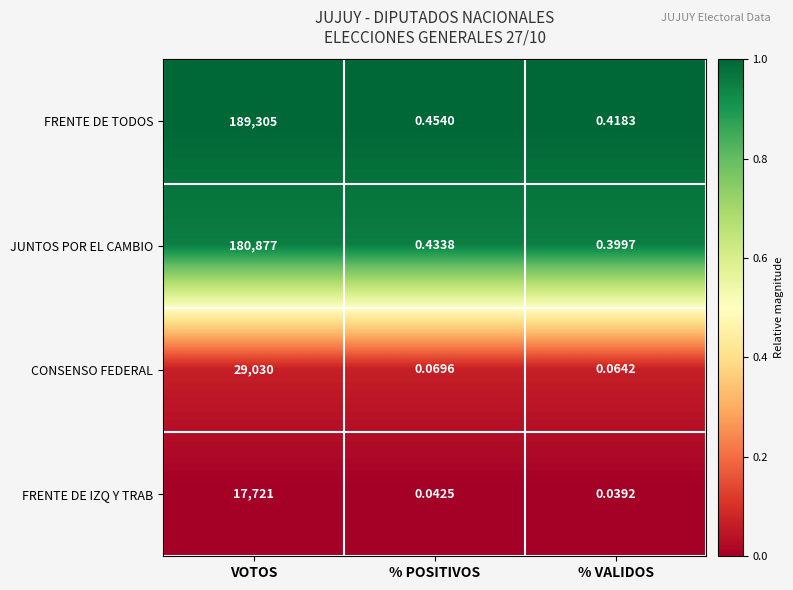

What is the total value across all series at % POSITIVOS?

1.0